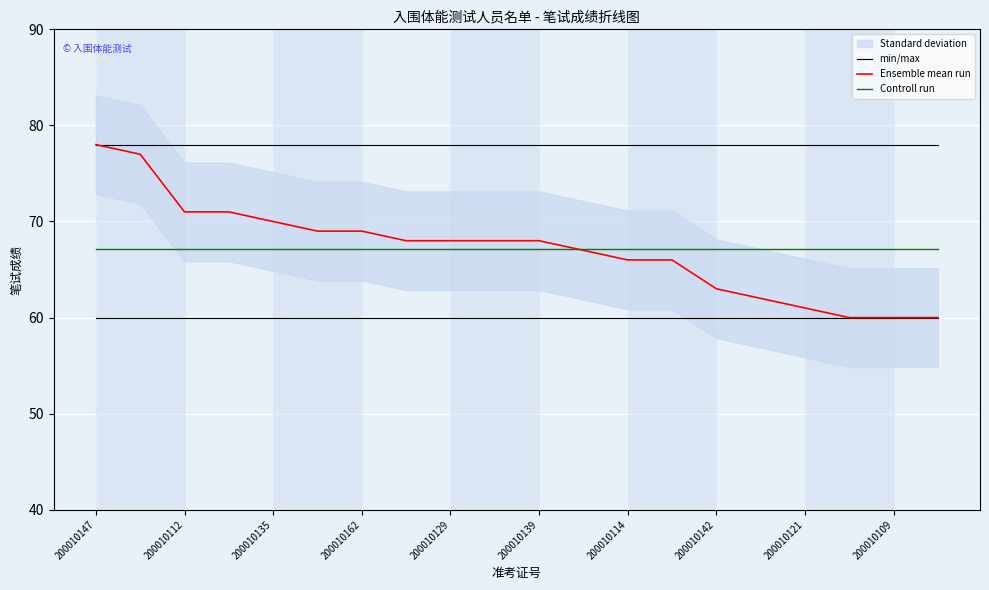

Is the value of min/max at 200010135 greater than the value of Ensemble mean run at 200010109?

Yes